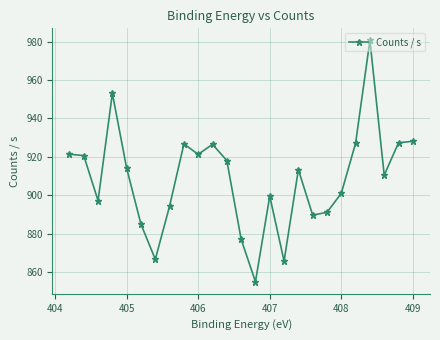

How many points are lower than both their immediate neighbors (excluding endpoints)?

7